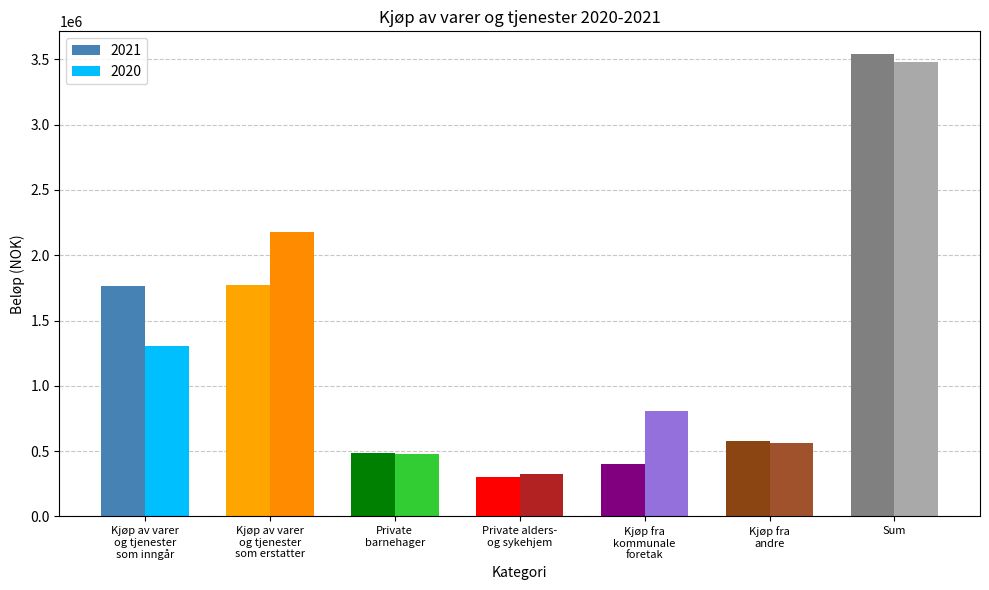

Rank the series by their maximum value, from lowest to highest.

2020, 2021